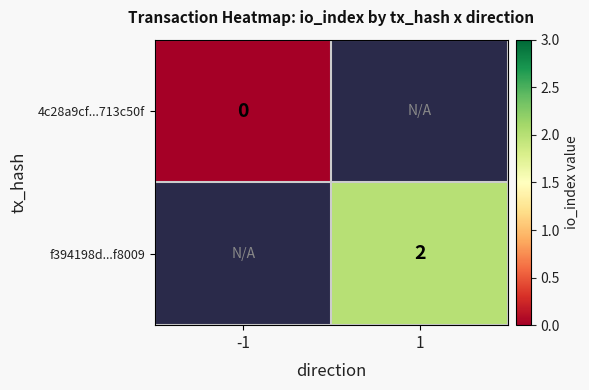

True or false: f394198d...f8009 has a value of 3 at 1.

False